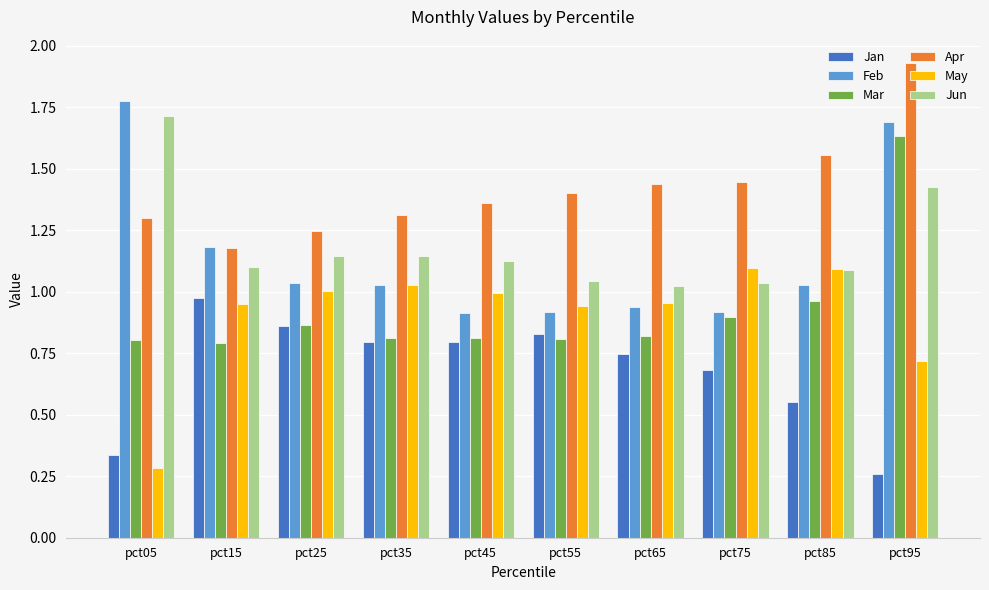

What is the total value across all series at pct55?

5.9